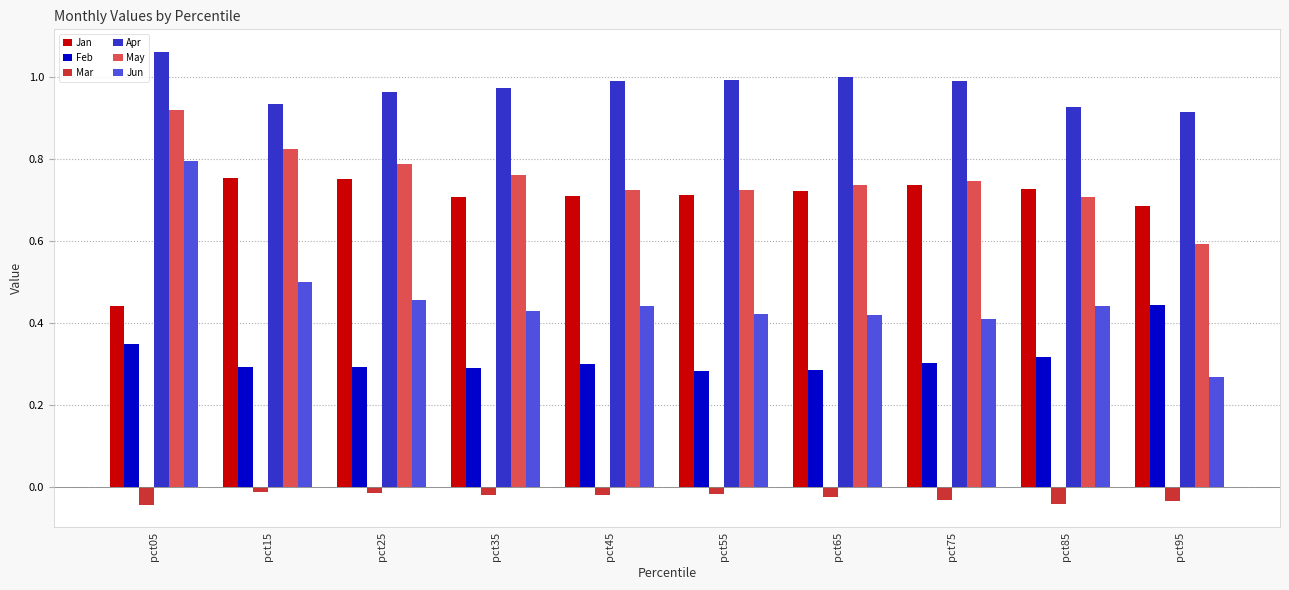

At which category does the chart reach its peak across all series?

pct05